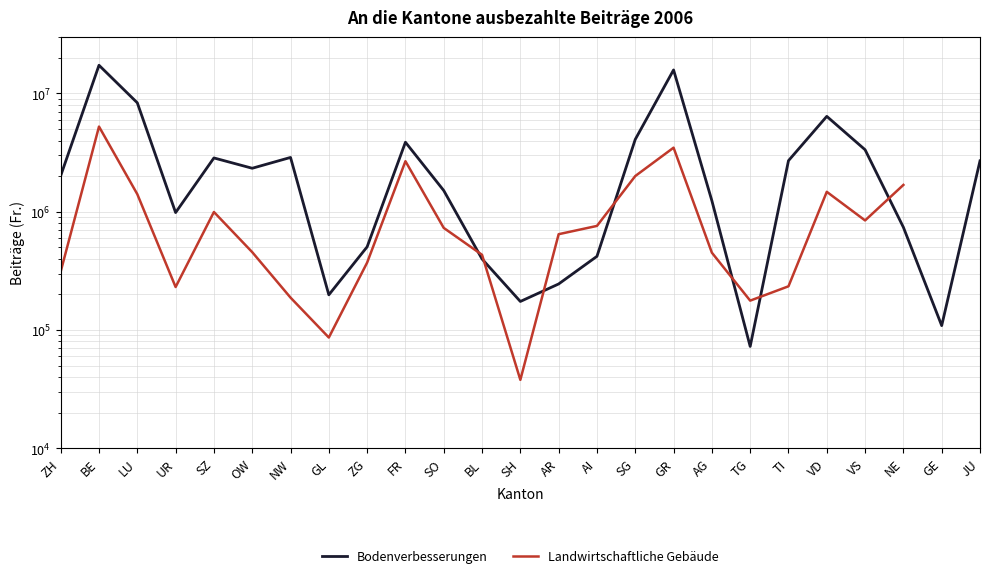

Where does the Landwirtschaftliche Gebäude series first go above 729900?

BE